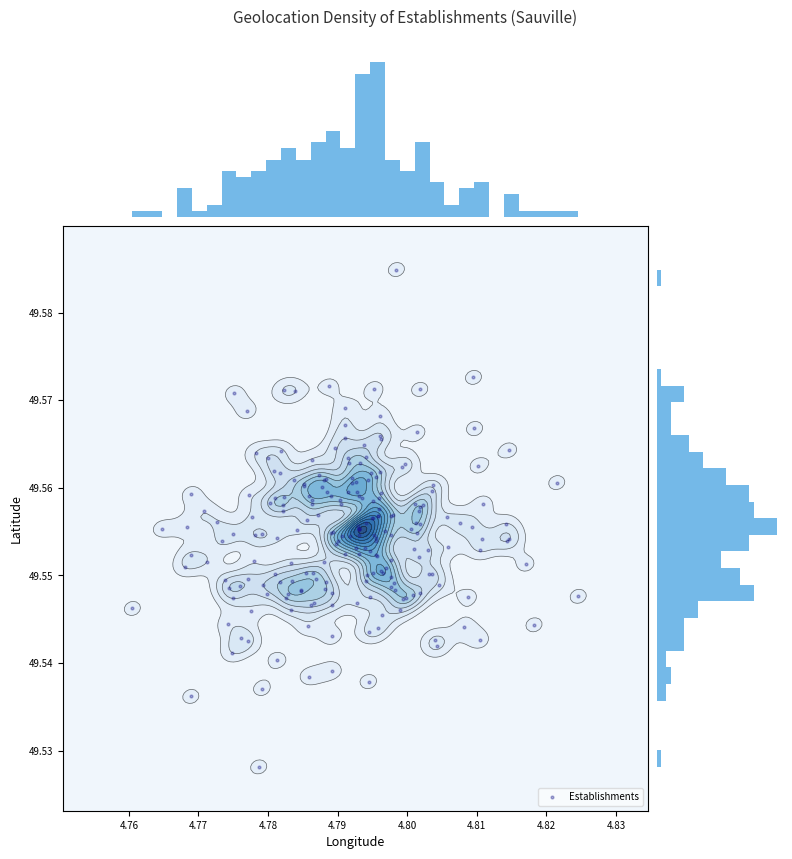

What is the smallest value displayed?

4.8